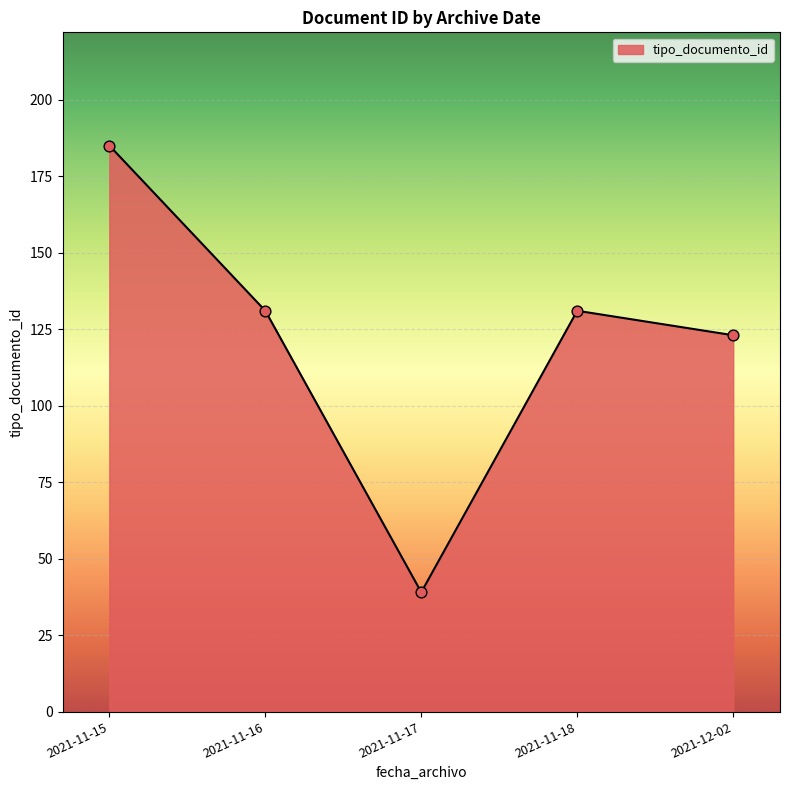

Which has a higher value, 2021-11-16 or 2021-11-15?

2021-11-15